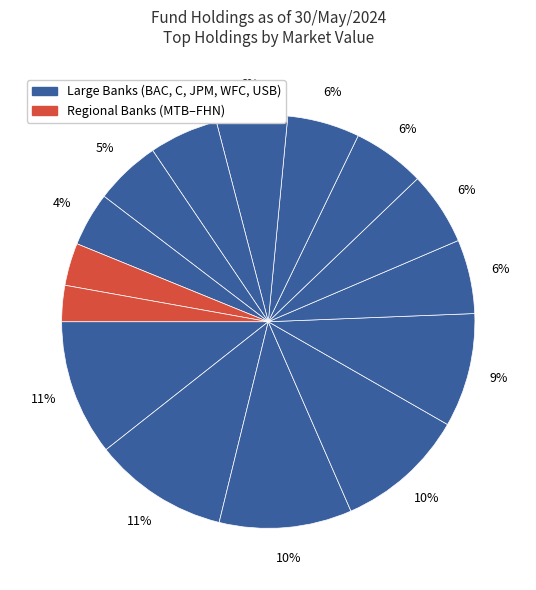

How many segments does this pie chart have?

15